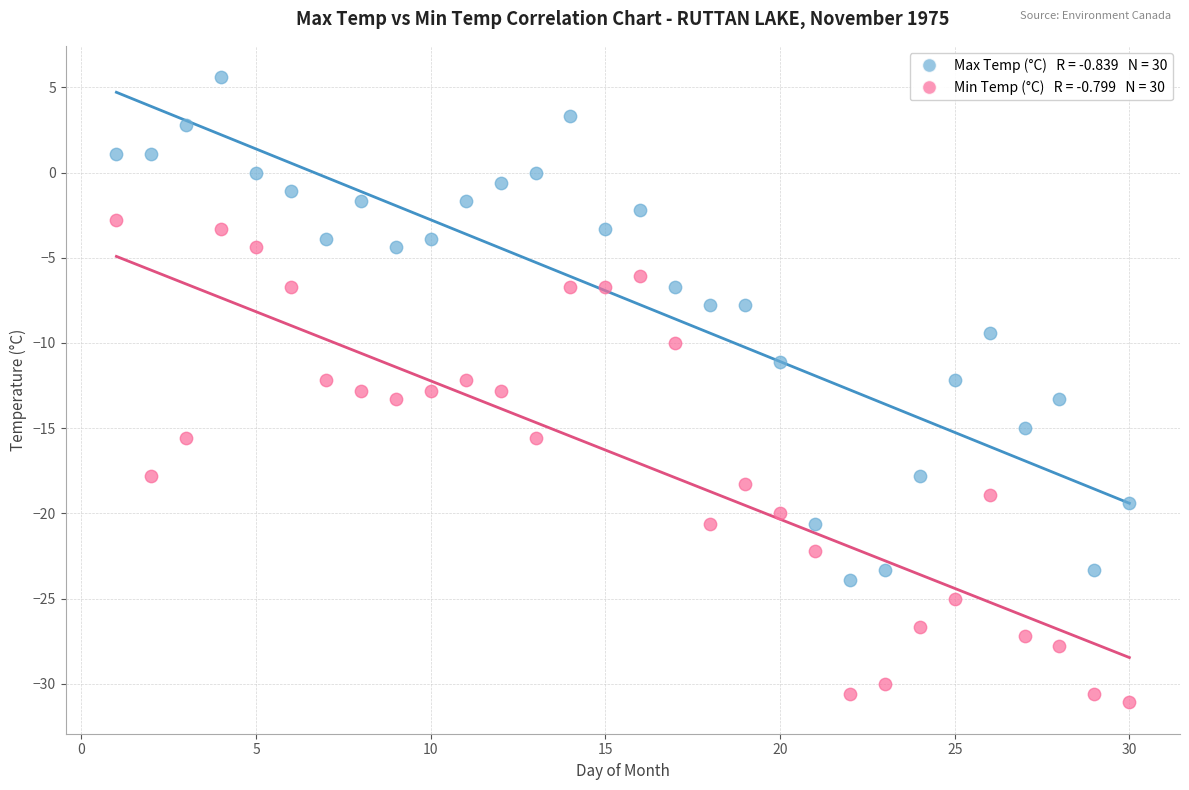

Across all data points, what is the range of Y values (max minus min)?

36.7